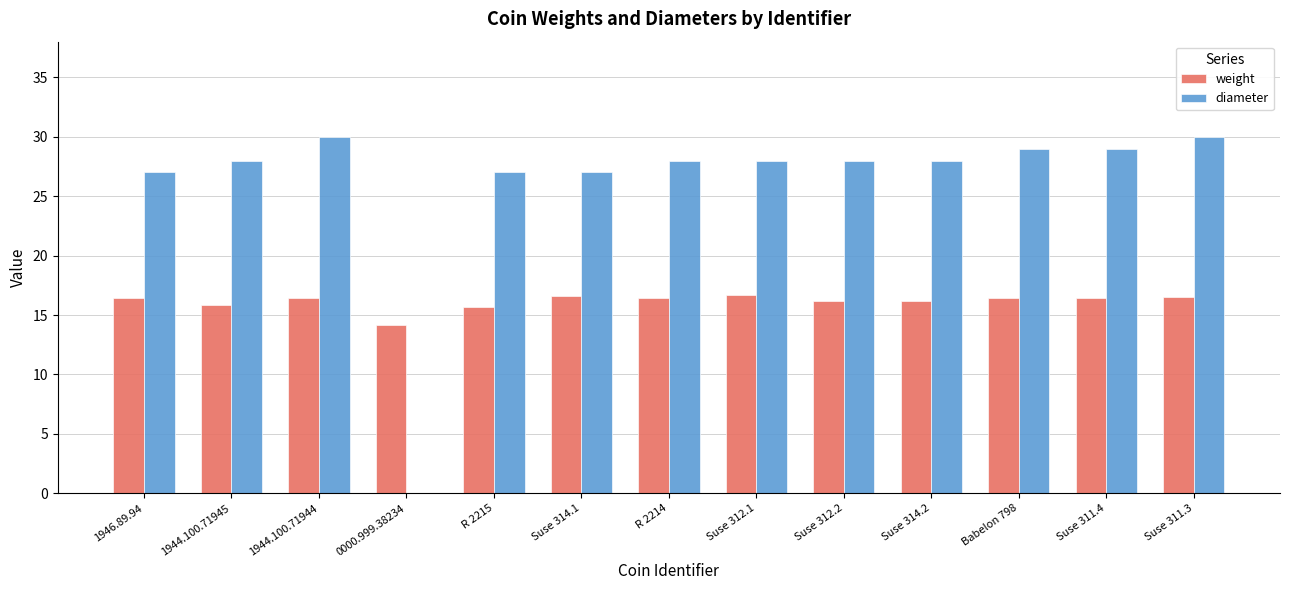

What is the maximum value for diameter?

30.0